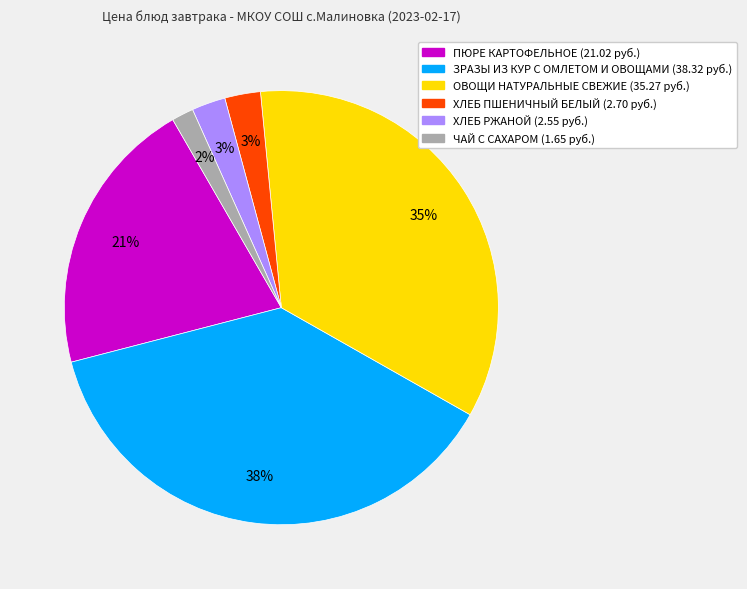

What percentage is the ХЛЕБ РЖАНОЙ slice, to the nearest percent?

3%